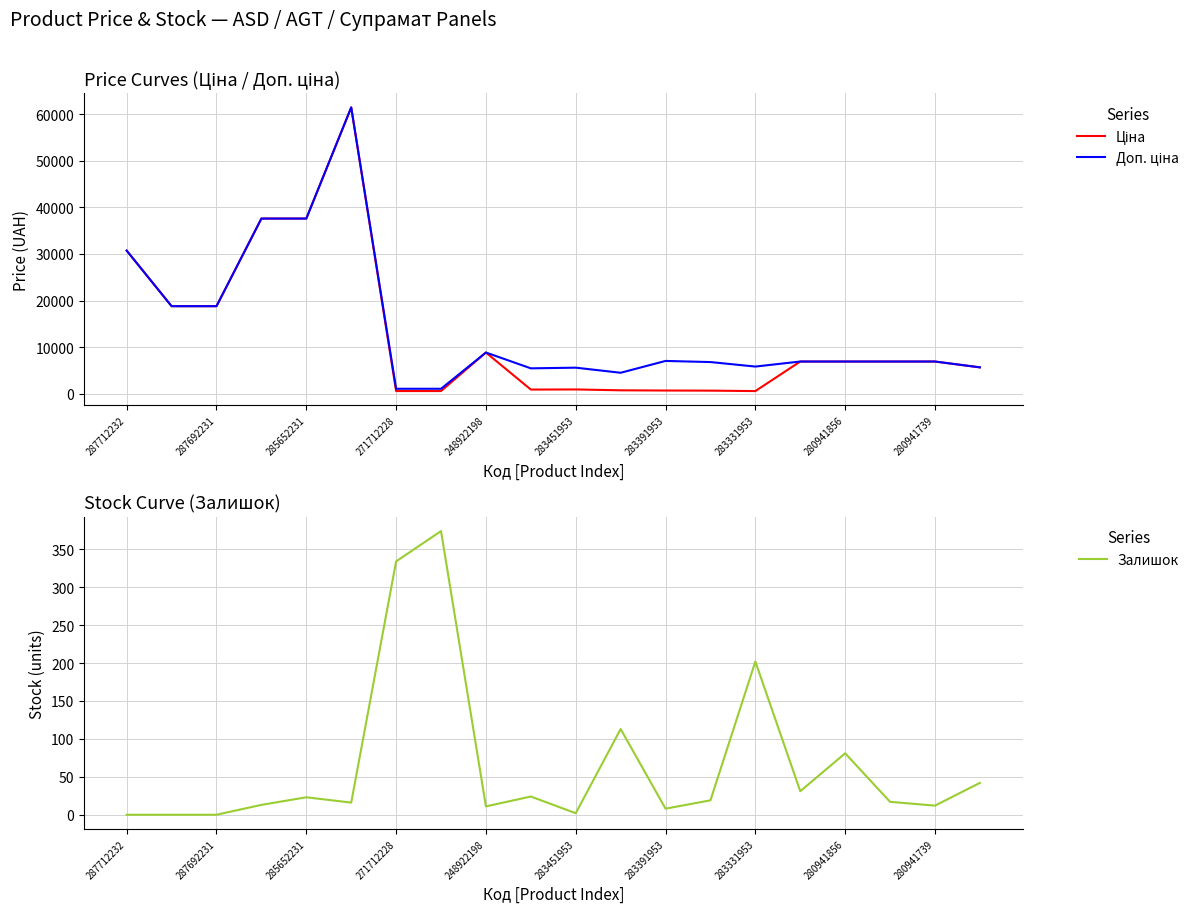

How many interior local peaks does the Залишок series have?

6